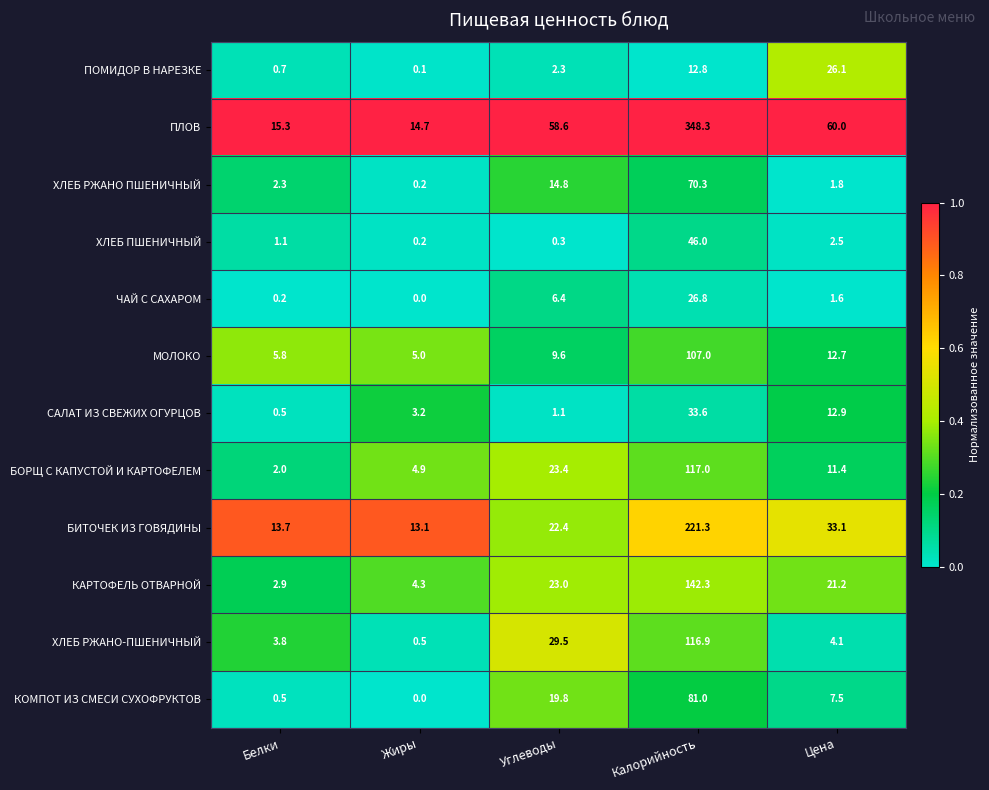

Rank the series by their maximum value, from highest to lowest.

ПЛОВ, БИТОЧЕК ИЗ ГОВЯДИНЫ, КАРТОФЕЛЬ ОТВАРНОЙ, БОРЩ С КАПУСТОЙ И КАРТОФЕЛЕМ, ХЛЕБ РЖАНО-ПШЕНИЧНЫЙ, МОЛОКО, КОМПОТ ИЗ СМЕСИ СУХОФРУКТОВ, ХЛЕБ РЖАНО ПШЕНИЧНЫЙ, ХЛЕБ ПШЕНИЧНЫЙ, САЛАТ ИЗ СВЕЖИХ ОГУРЦОВ, ЧАЙ С САХАРОМ, ПОМИДОР В НАРЕЗКЕ